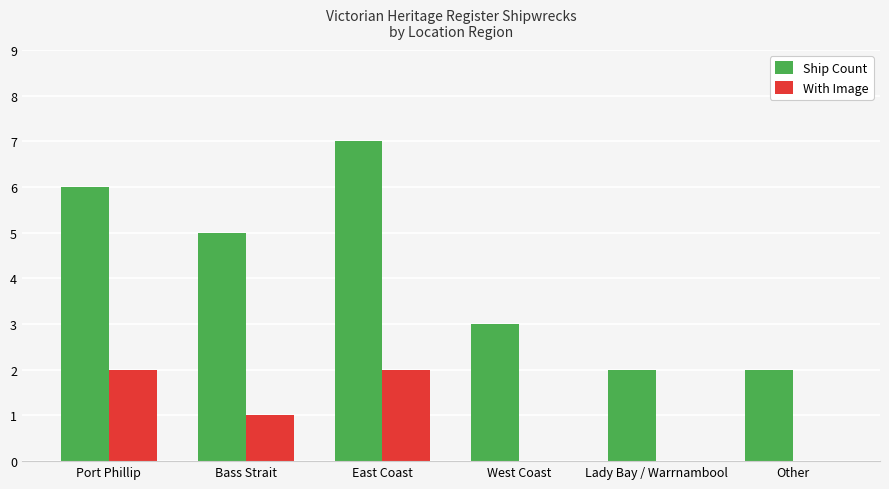

What is the total value across all series at Other?

2